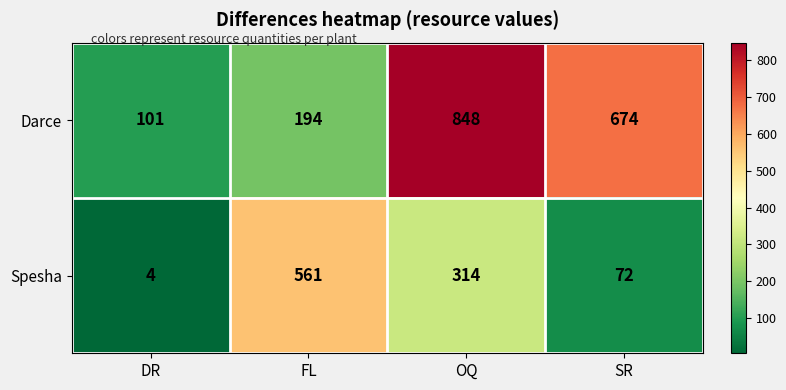

Reading left to right, list all the values displayed in this chart.

Darce: DR=101	FL=194	OQ=848	SR=674
Spesha: DR=4	FL=561	OQ=314	SR=72